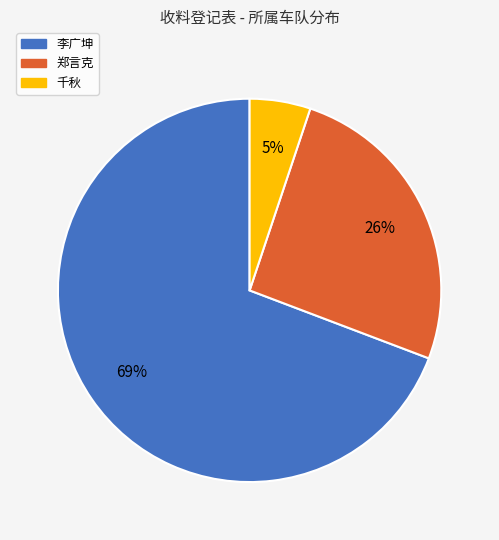

Does 李广坤 represent more than half of the total?

Yes